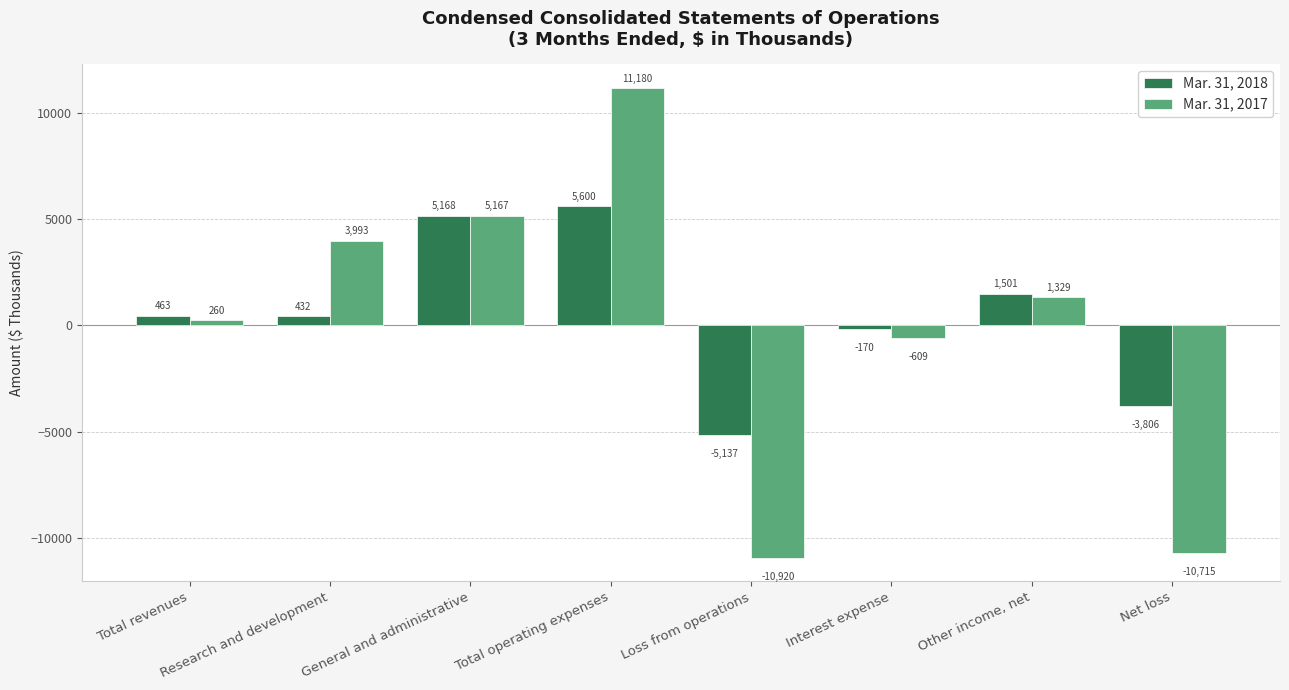

How many bars are there in total?

16